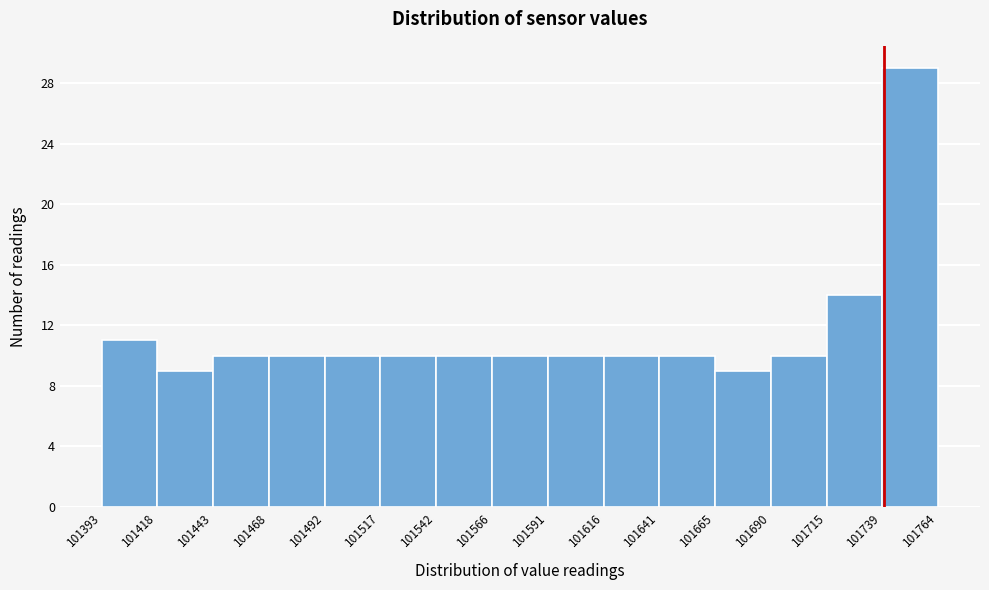

Reading left to right, list every bar in this chart as the range it spans on the x-axis followed by its height. The values are not printed on the chart, so give them approximately, as read against the axis.

101393 to 101418: 11
101418 to 101443: 9
101443 to 101468: 10
101468 to 101492: 10
101492 to 101517: 10
101517 to 101542: 10
101542 to 101566: 10
101566 to 101591: 10
101591 to 101616: 10
101616 to 101641: 10
101641 to 101665: 10
101665 to 101690: 9
101690 to 101715: 10
101715 to 101739: 14
101739 to 101764: 29